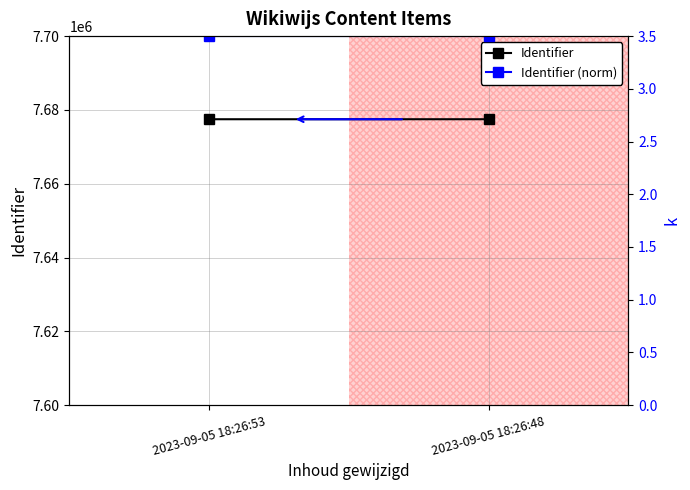

At how many categories does at least one series exceed 4667905?

2